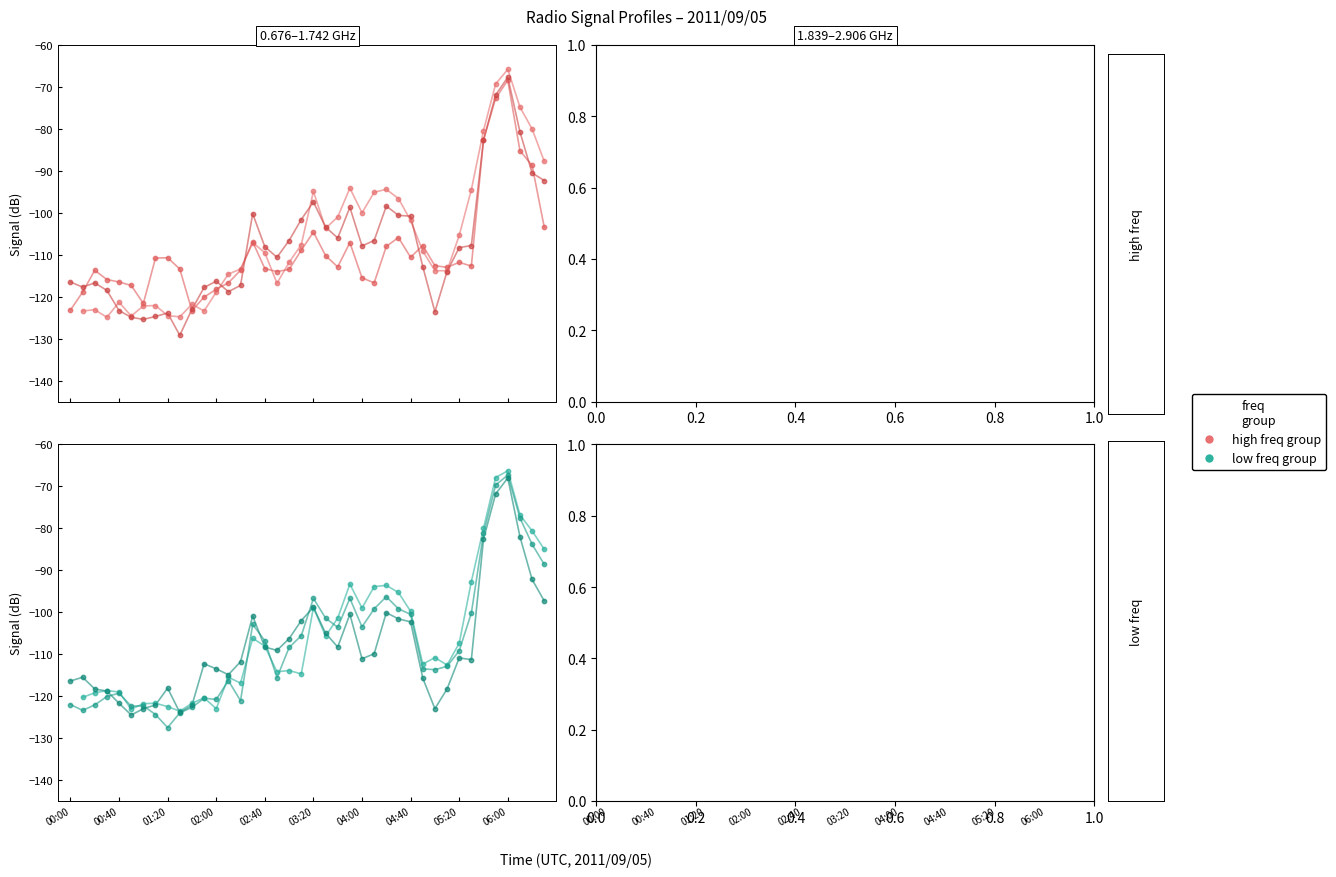

What is the total value across all series at 02:00?

-468.8